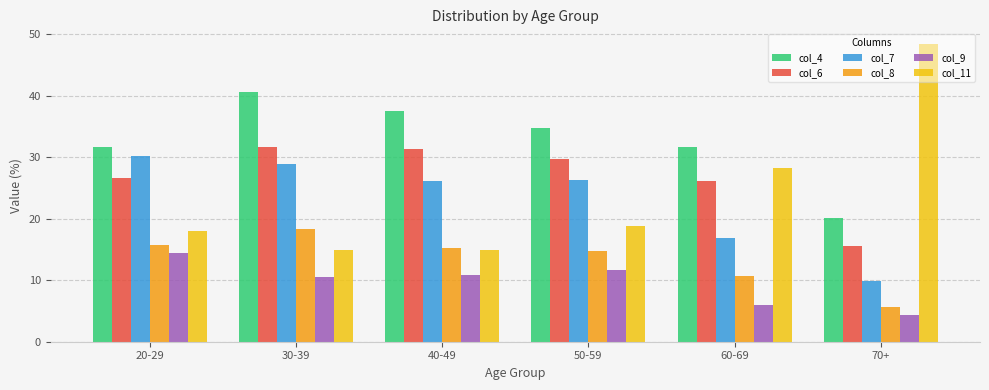

What is the total value across all series at 40-49?

136.1